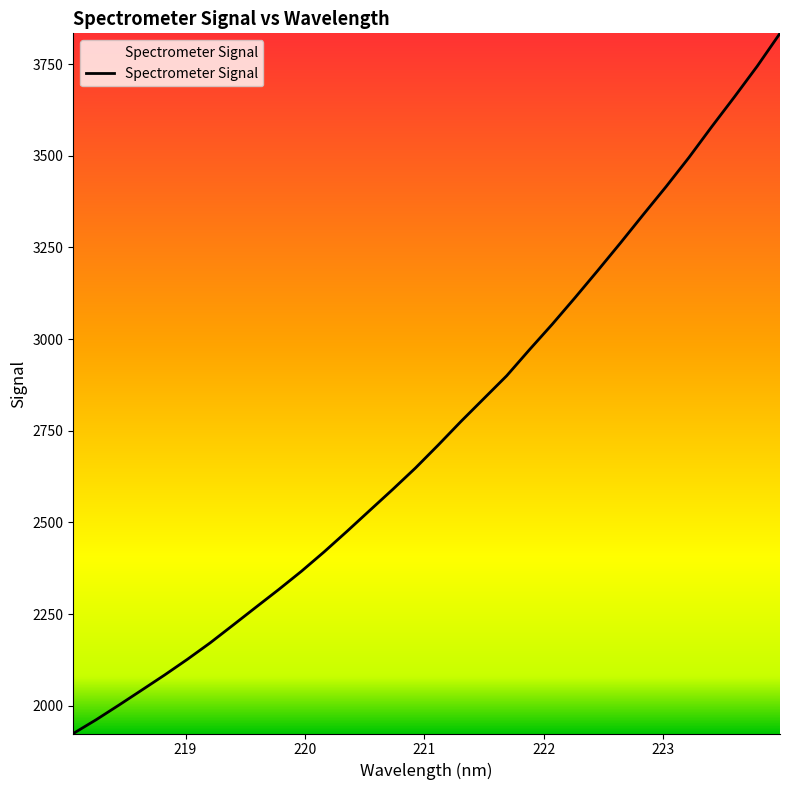

What is the smallest value displayed?

1924.2